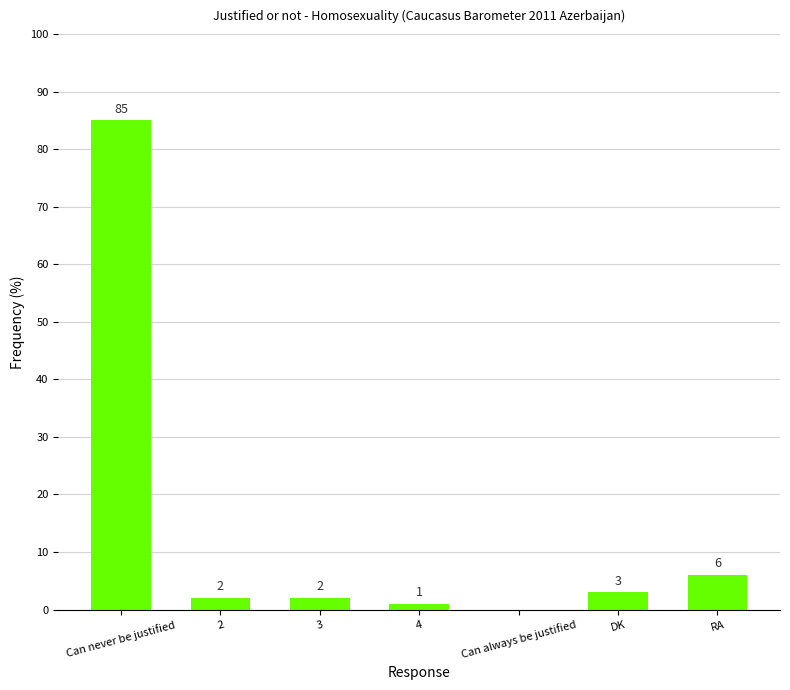

What is the greatest value displayed?

85